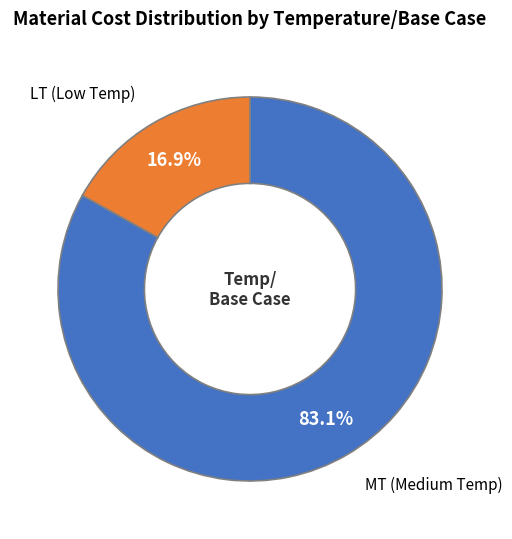

Is there a majority slice in this chart?

Yes